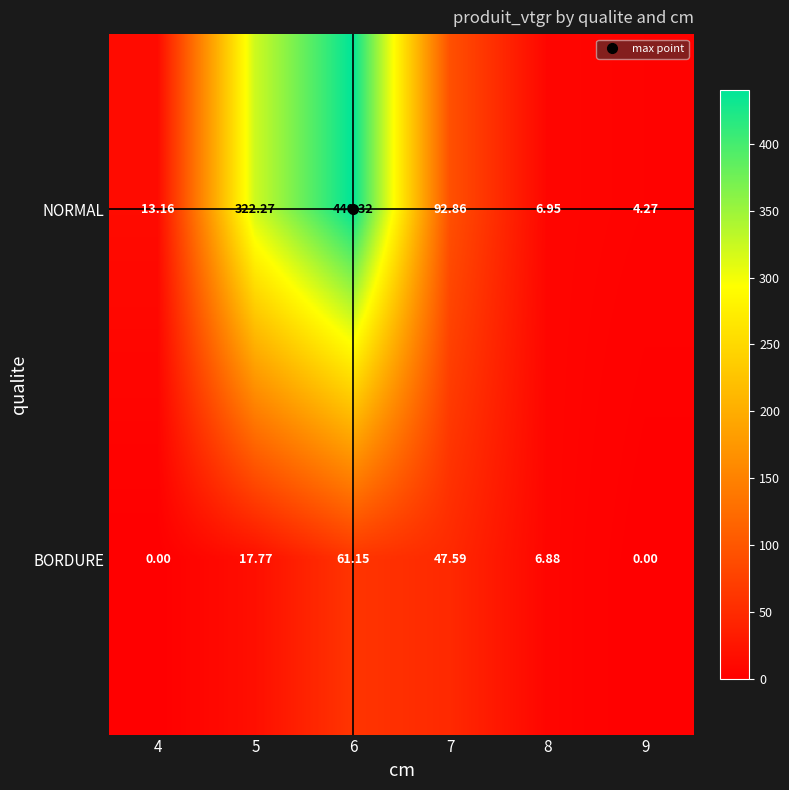

What is the spread (max minus min) of values at 7?

45.3